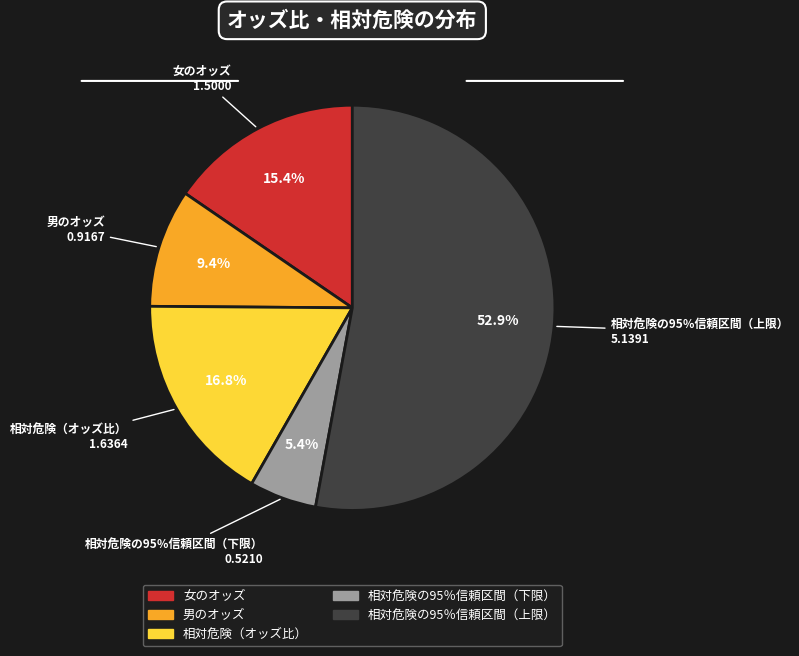

Is there any slice that represents more than half of the pie?

Yes